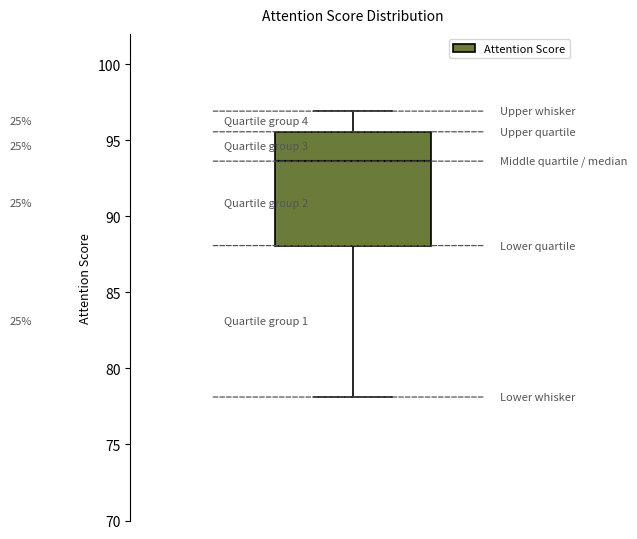

Where is the upper edge of the box on the y-axis? The values are not printed on the chart, so give them approximately, as read against the axis.

95.5